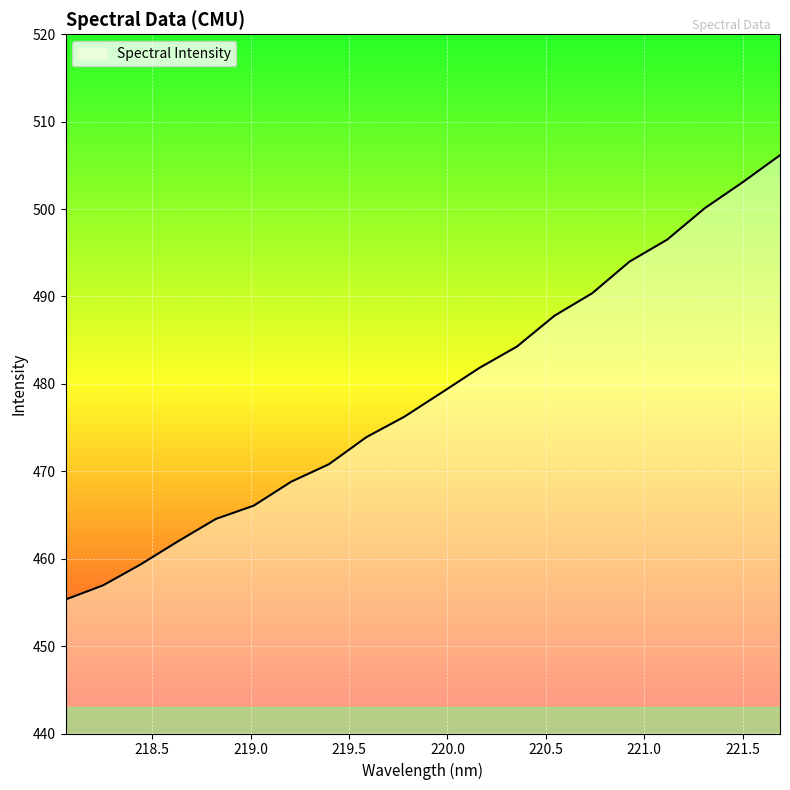

What is the maximum value shown in the chart?

506.2